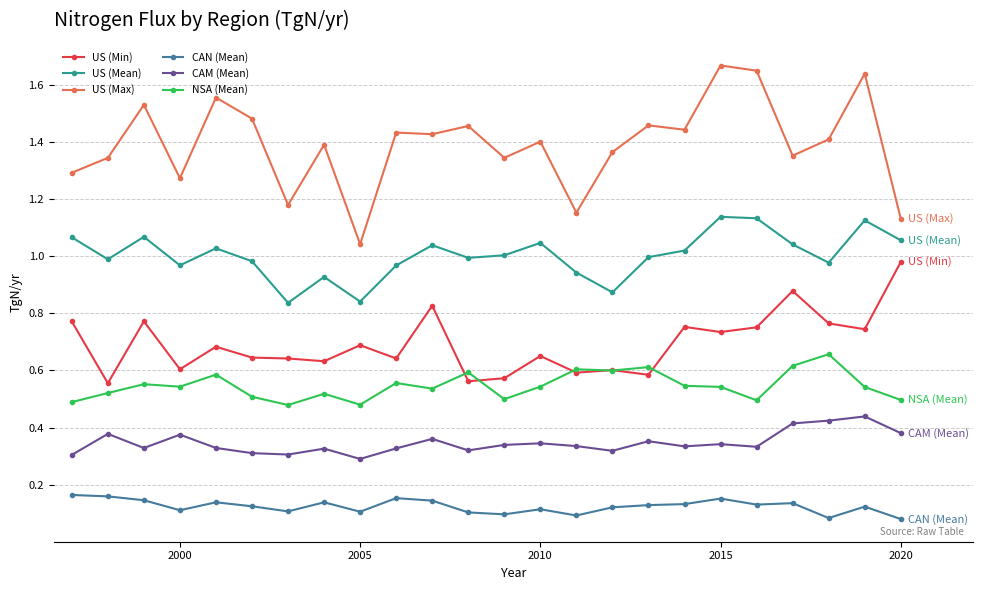

True or false: CAM (Mean) and NSA (Mean) intersect in this chart.

False